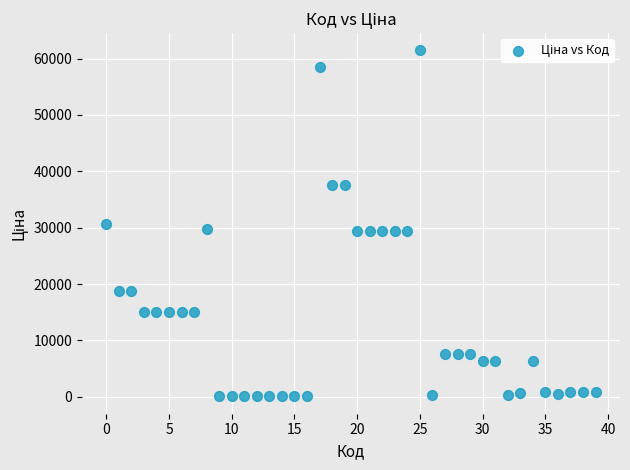

What is the range of Y values (max minus min)?

61377.2